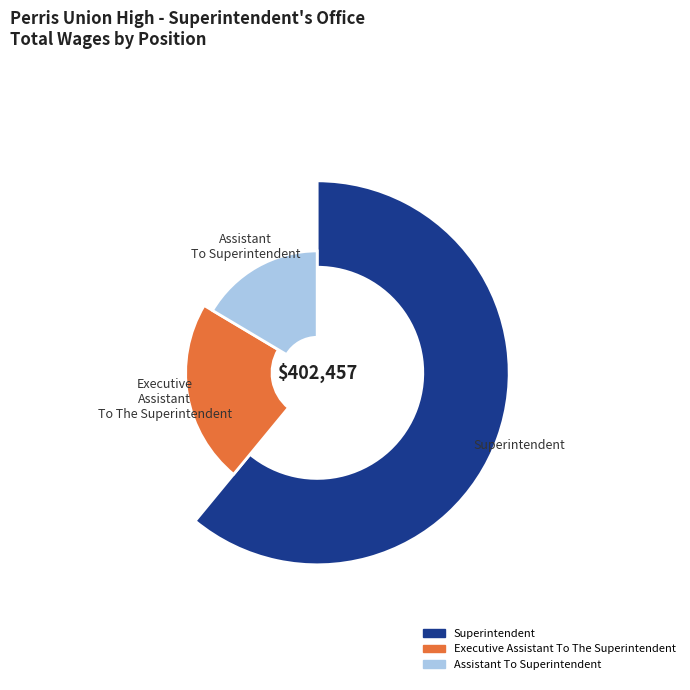

To the nearest percent, what is the average slice percentage?

33%